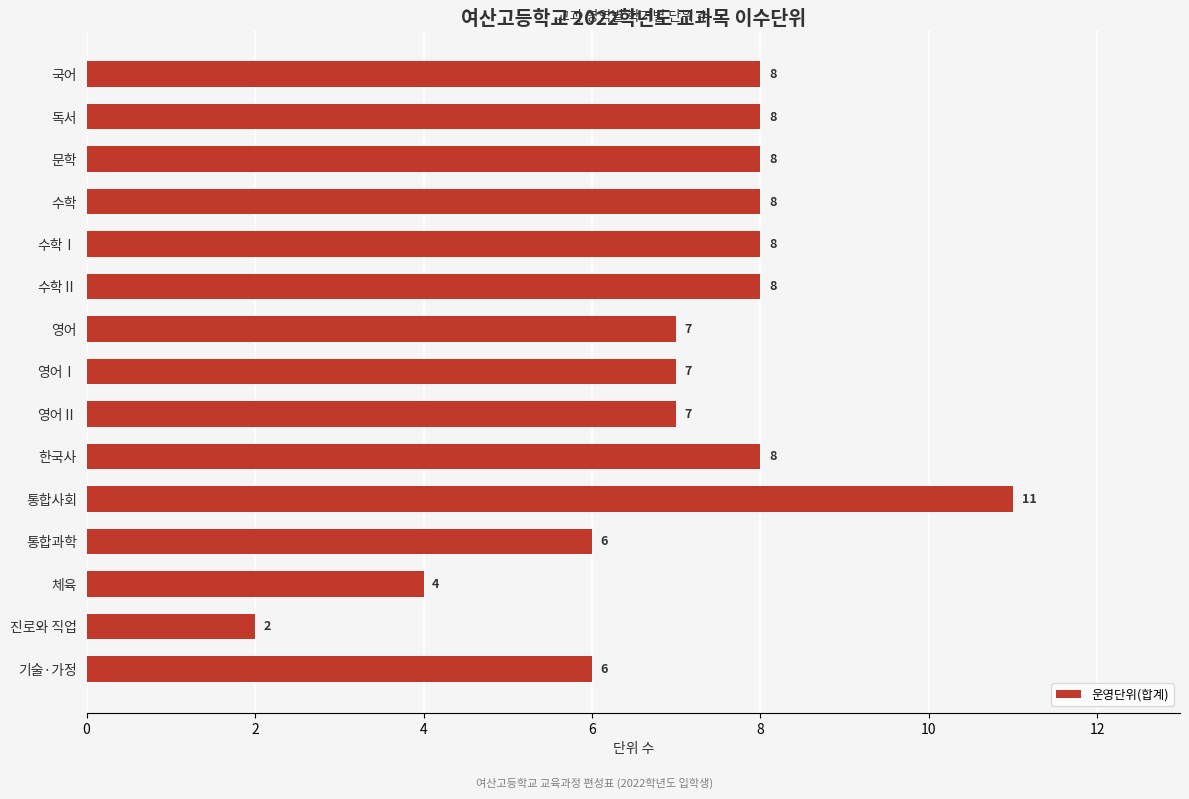

How many data points are less than 8?

7